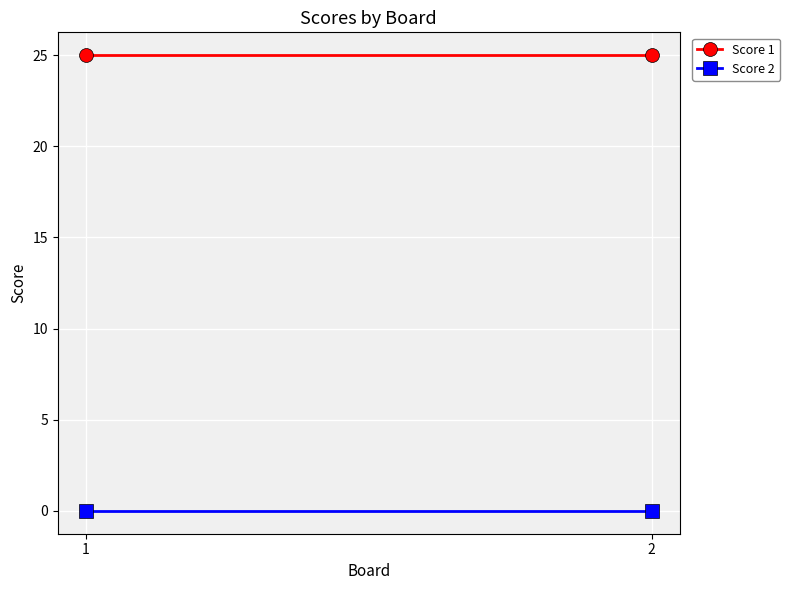

Reading right to left, list all the values displayed in this chart.

Score 1: 2=25	1=25
Score 2: 2=0	1=0